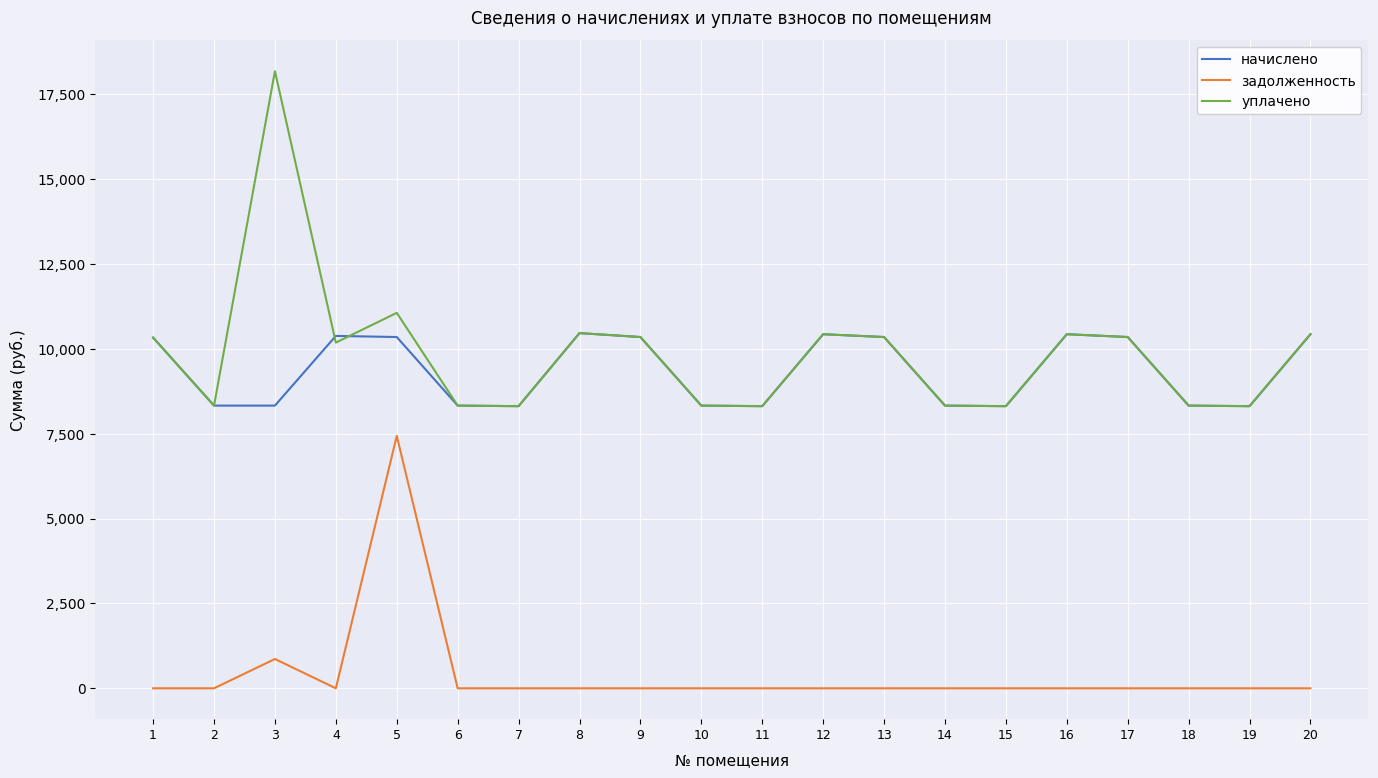

What is the maximum value for задолженность?

7437.5